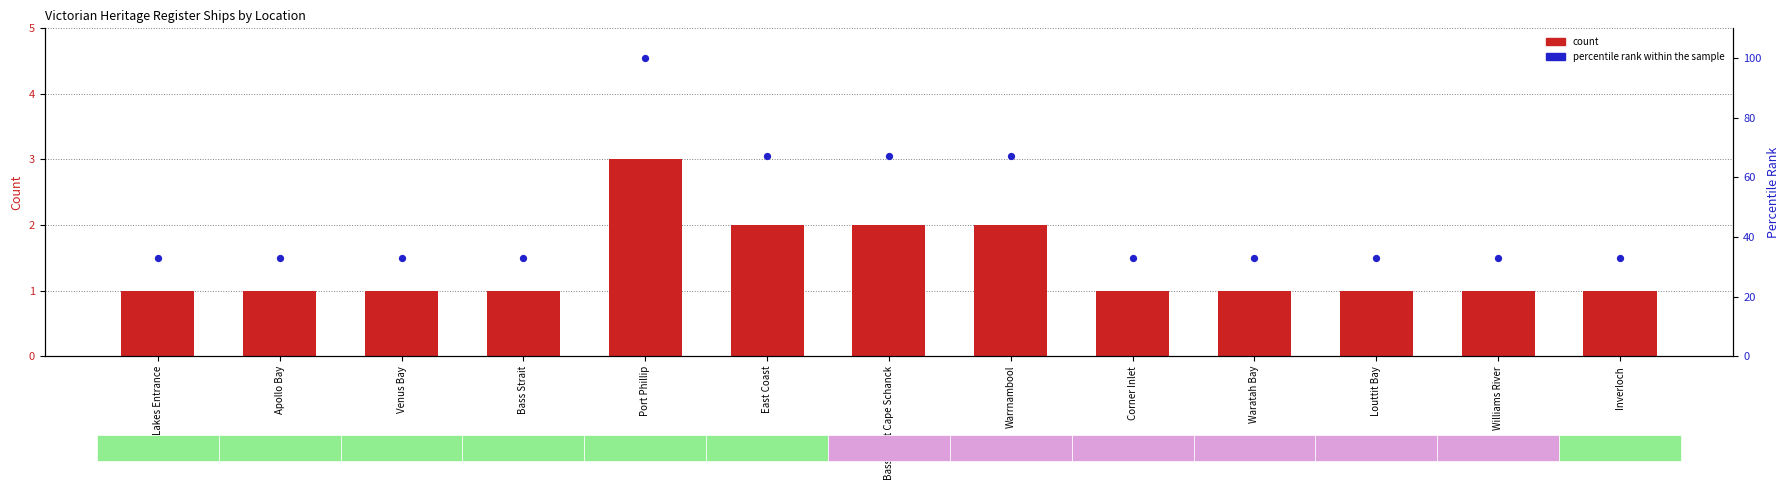

At how many categories does at least one series exceed 53?

4